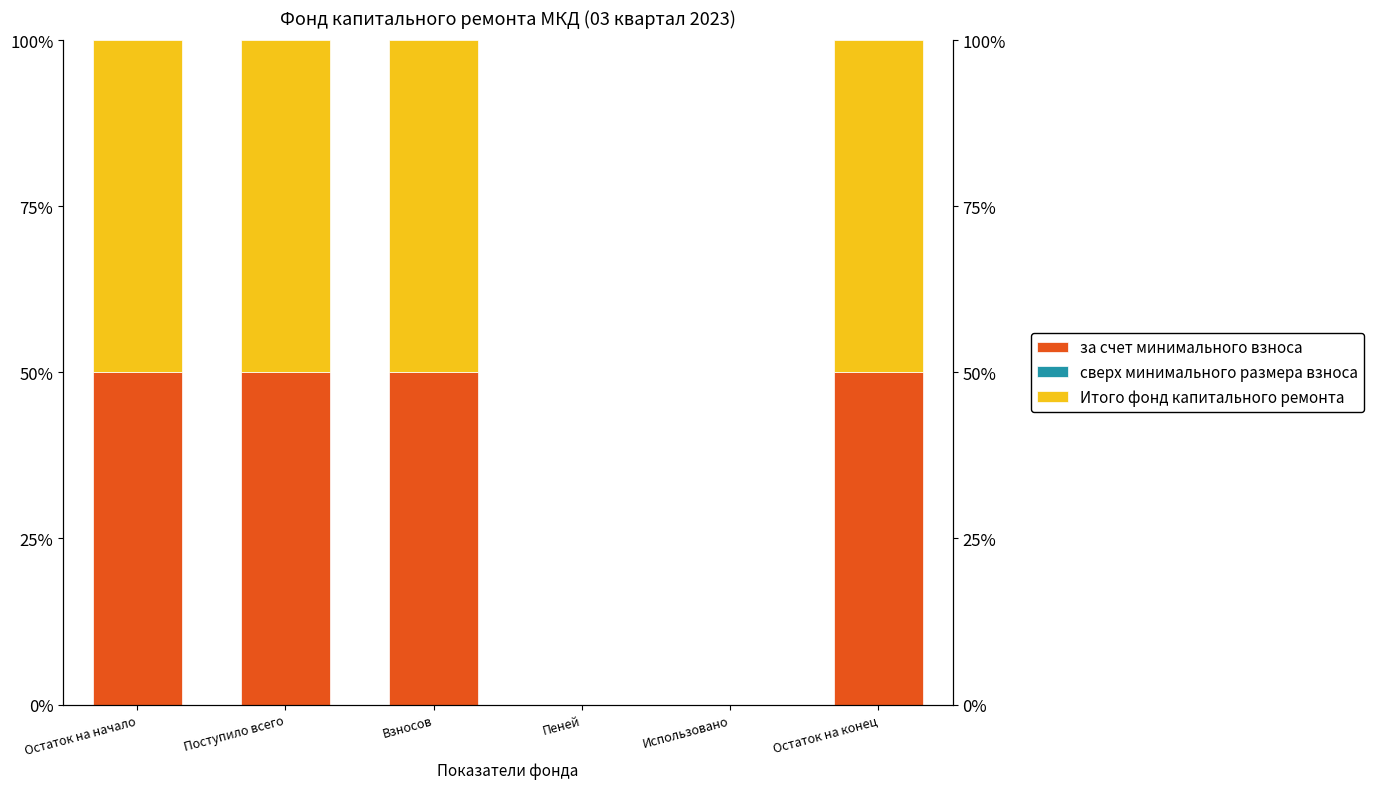

Reading right to left, list all the values displayed in this chart.

за счет минимального взноса: 50	0	0	50	50	50
сверх минимального размера взноса: 0	0	0	0	0	0
Итого фонд капитального ремонта: 50	0	0	50	50	50